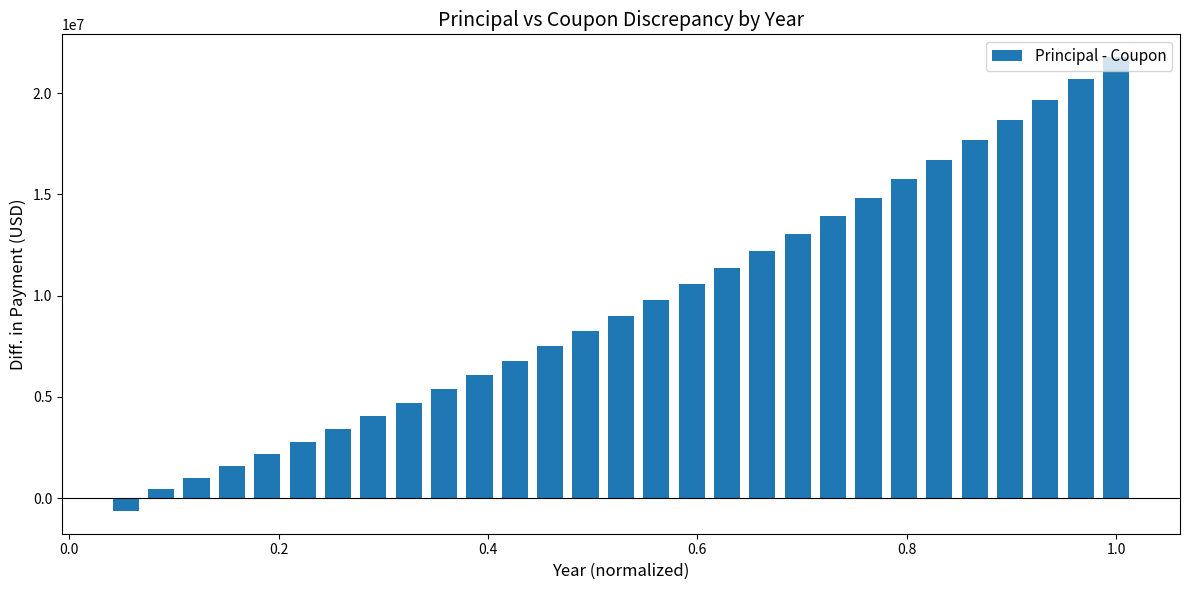

What is the minimum value shown in the chart?

-640063